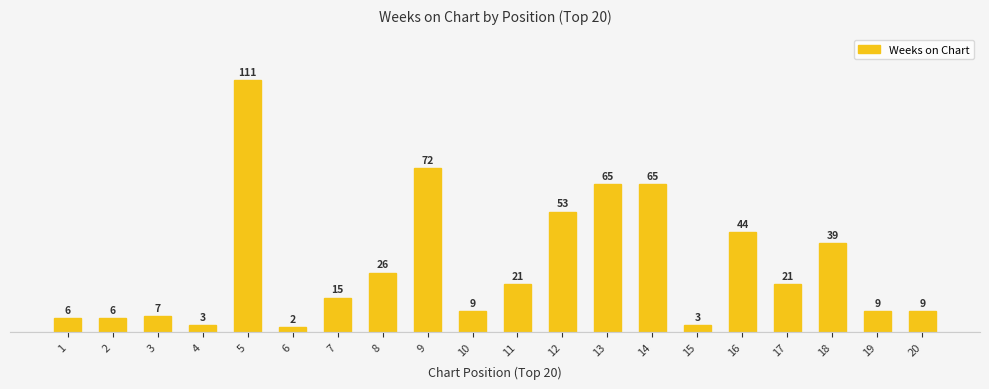

Which has a higher value, 9 or 12?

9